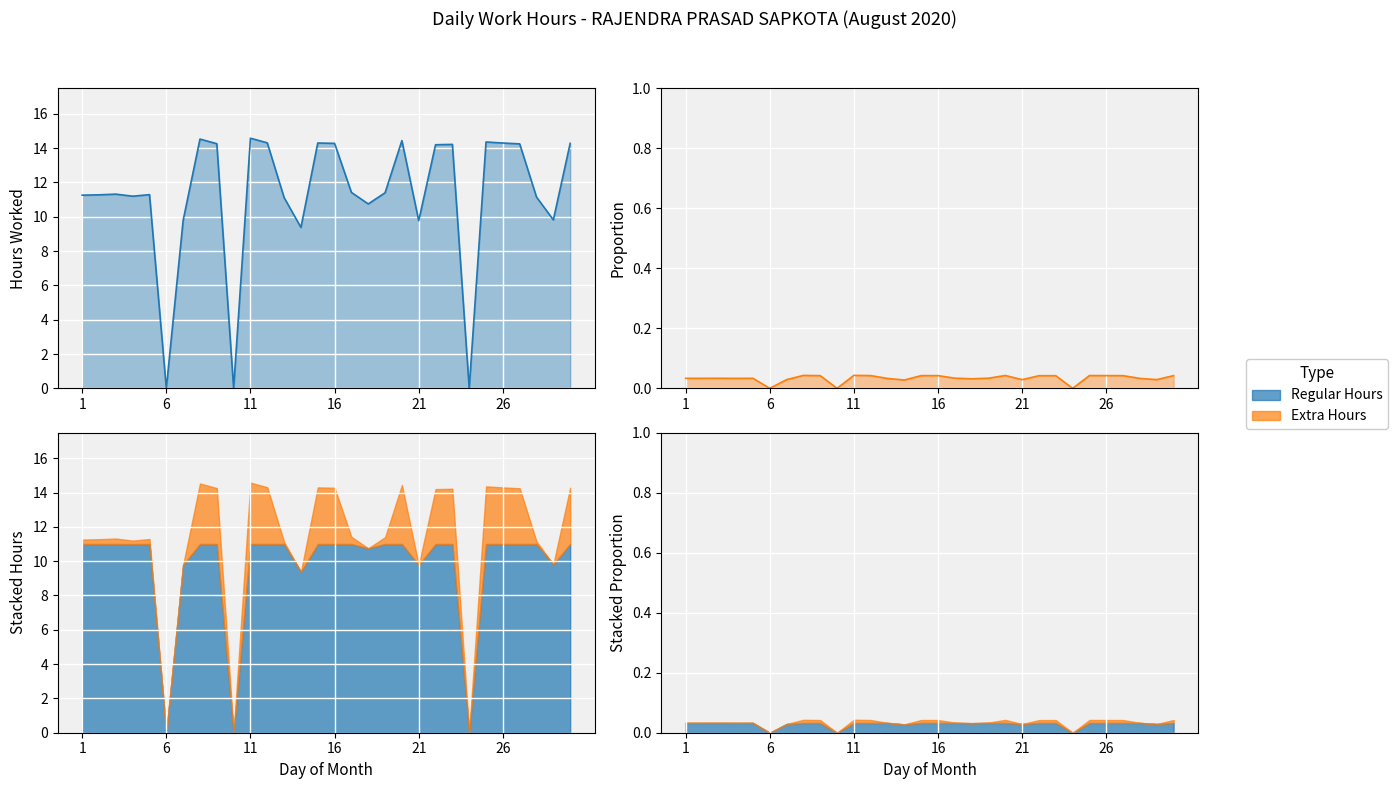

What is the value of the 15th point from the left?

14.3